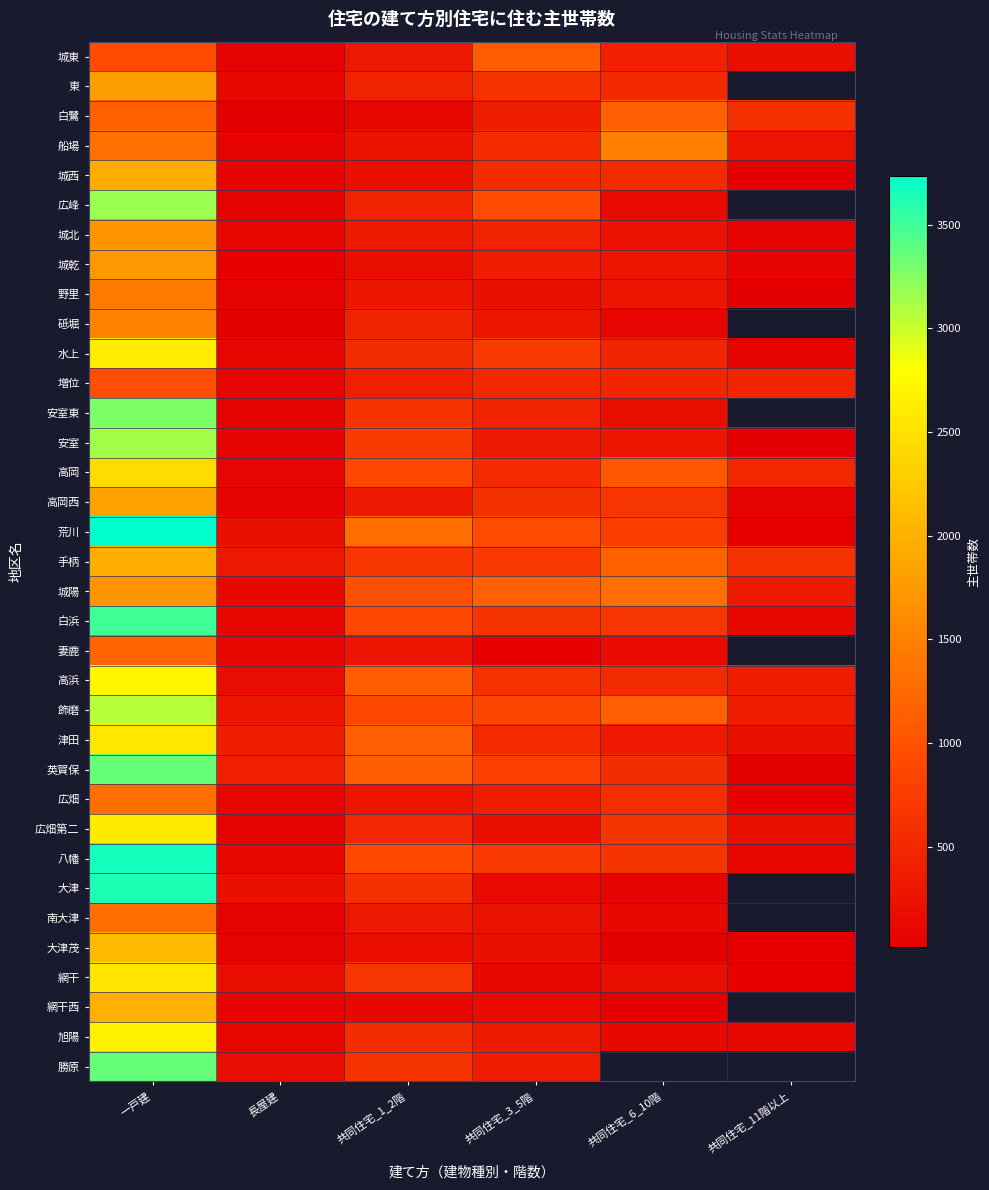

What value does the 水上 series have at 共同住宅_6_10階?

457.0